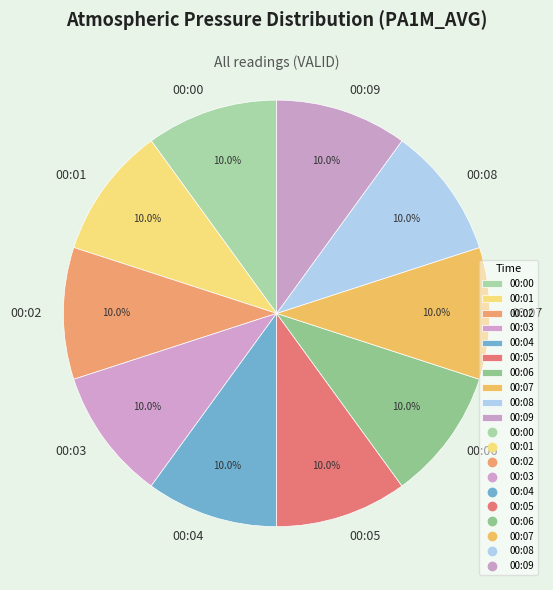

What is the ratio of the value at 00:04 to the value at 00:01?

1.0